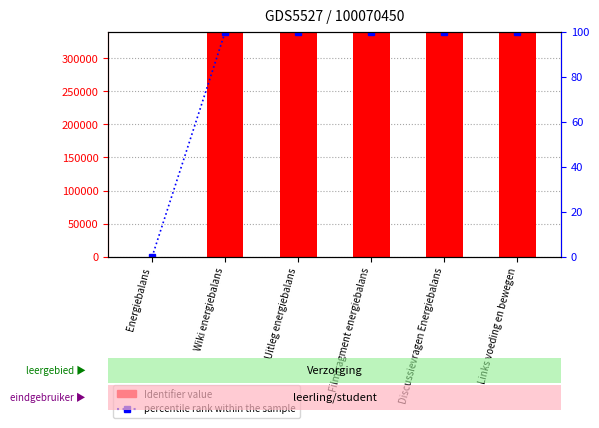

Which category has the highest value in the Identifier value series?

Links voeding en bewegen